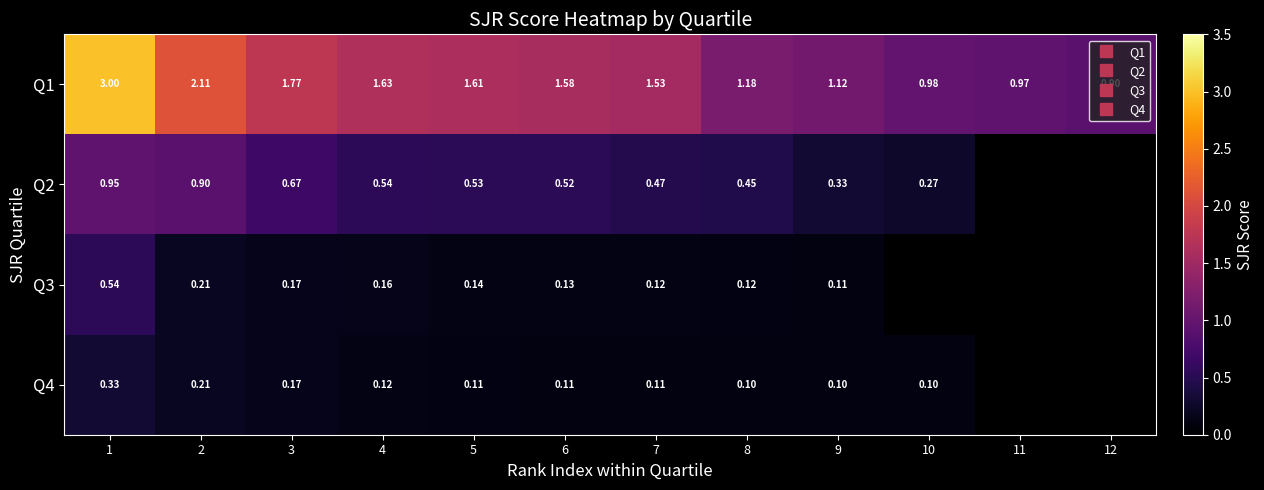

At which category does the chart reach its peak across all series?

1